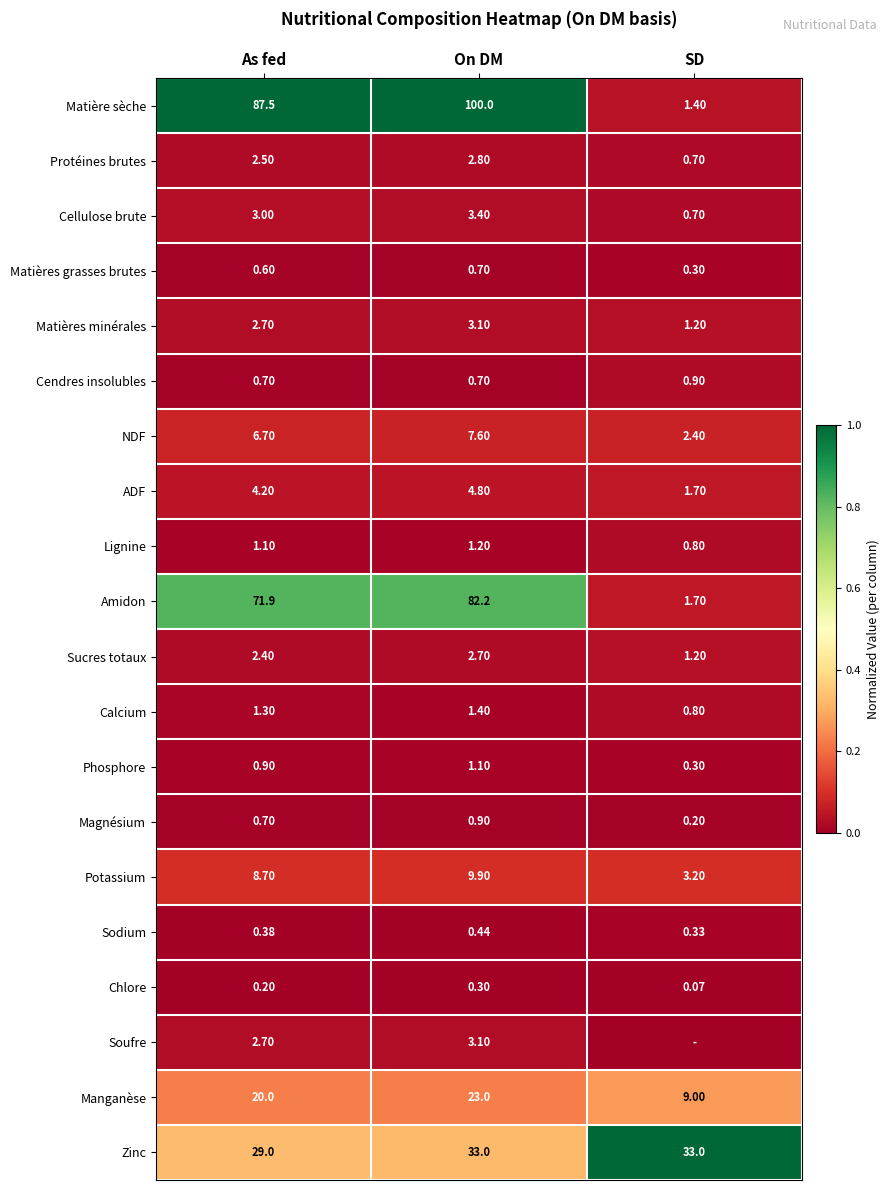

Where does the Sucres totaux series first go above 2?

As fed